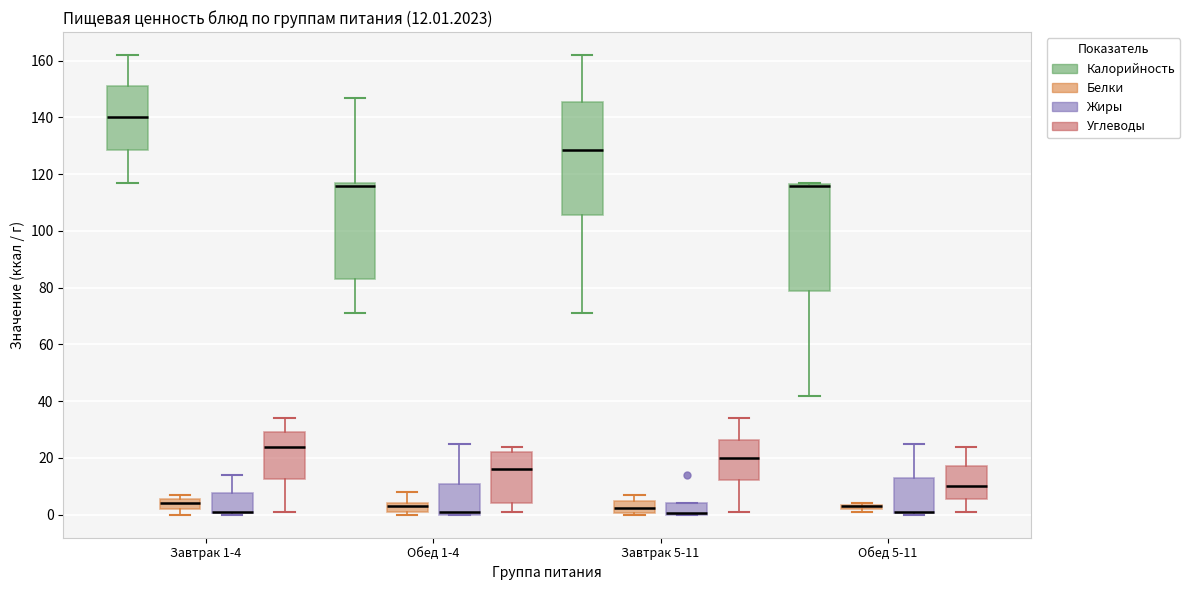

Comparing the boxes themselves (not the whiskers), which one is the tallest?

Завтрак 5-11 (Калорийность)